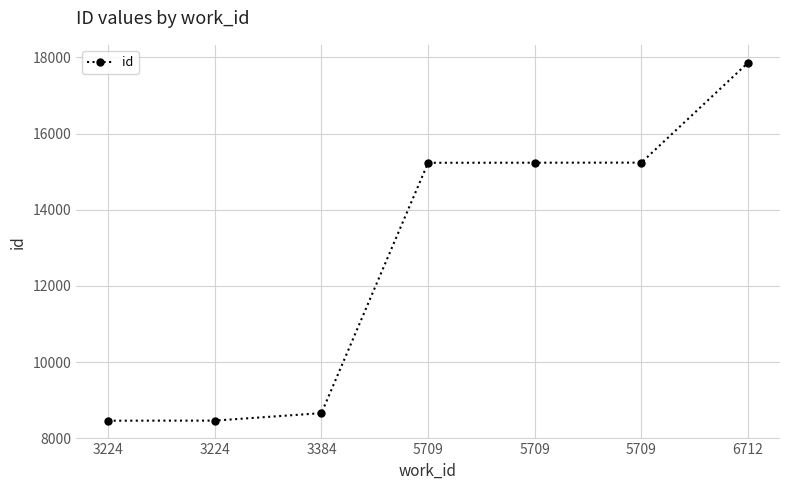

Reading right to left, list all the values displayed in this chart.

17858	15237	15235	15233	8664	8468	8466